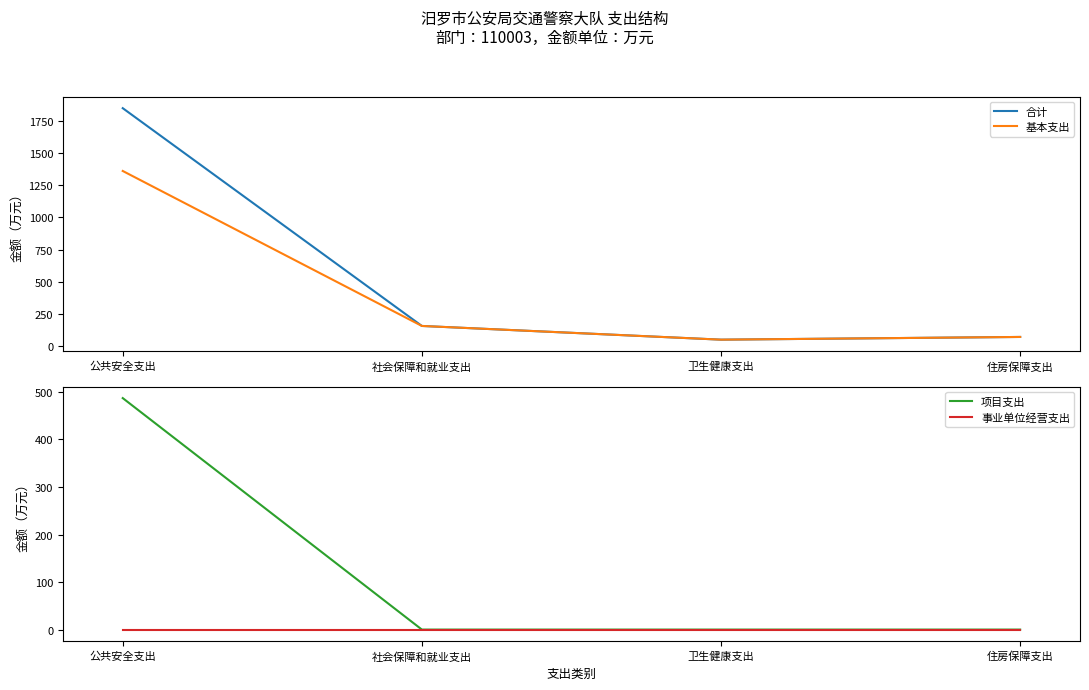

Rank the categories by 事业单位经营支出 value from lowest to highest.

公共安全支出, 社会保障和就业支出, 卫生健康支出, 住房保障支出